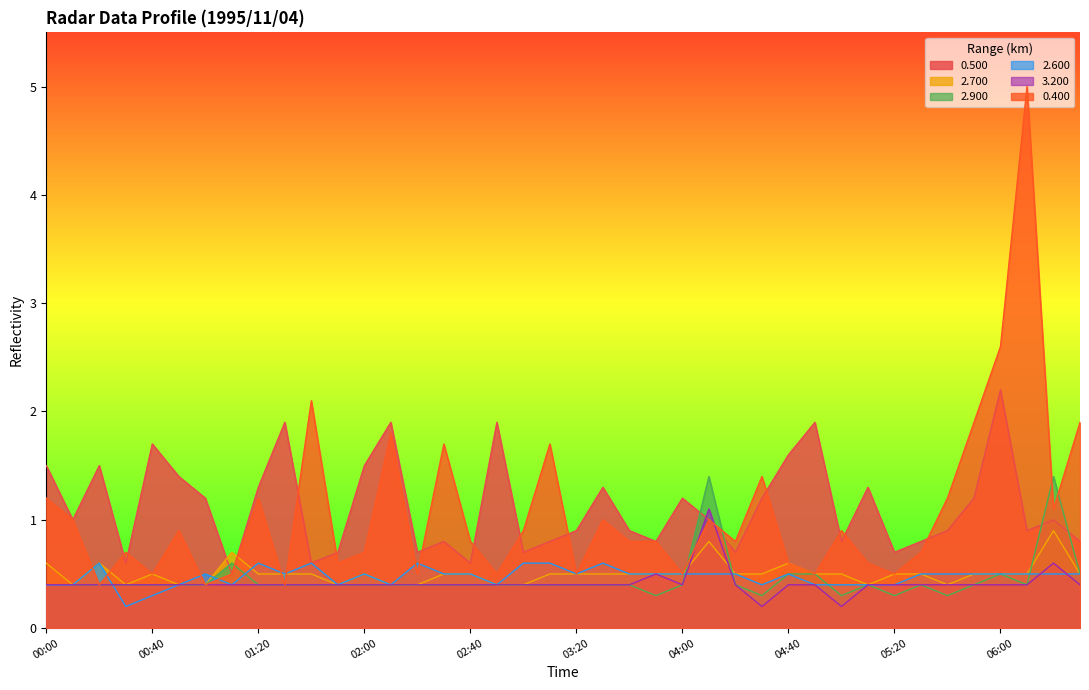

True or false: 3.200 has a value of 0.4 at 00:00.

True